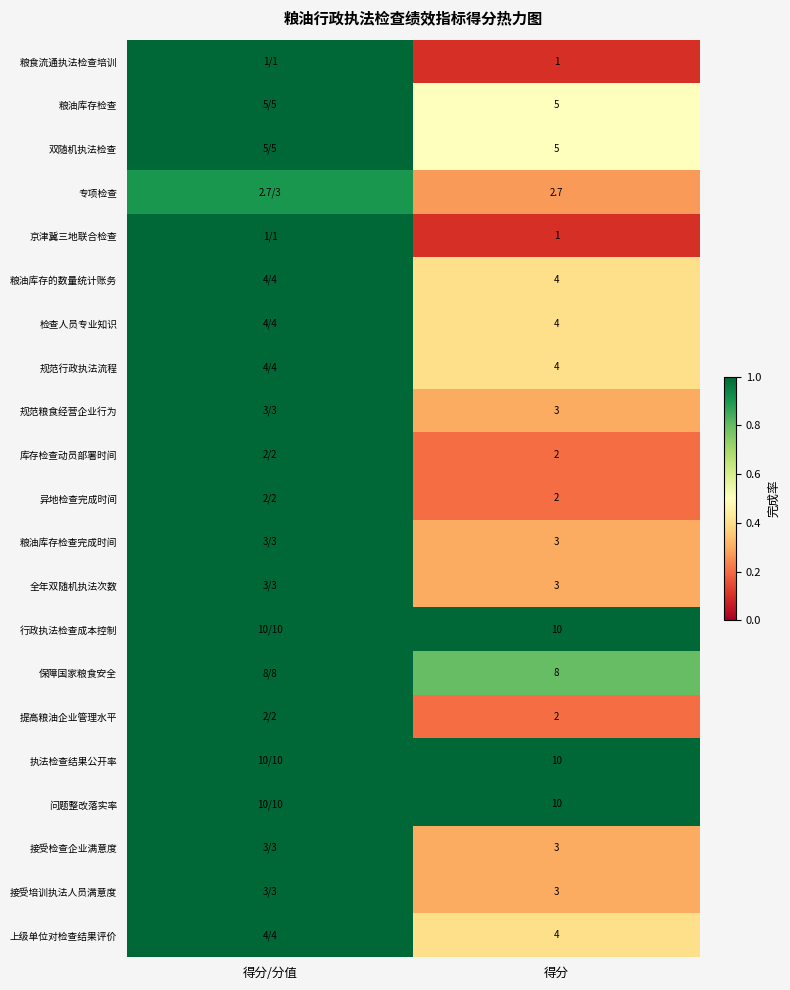

What is the total value across all series at 得分?

89.7